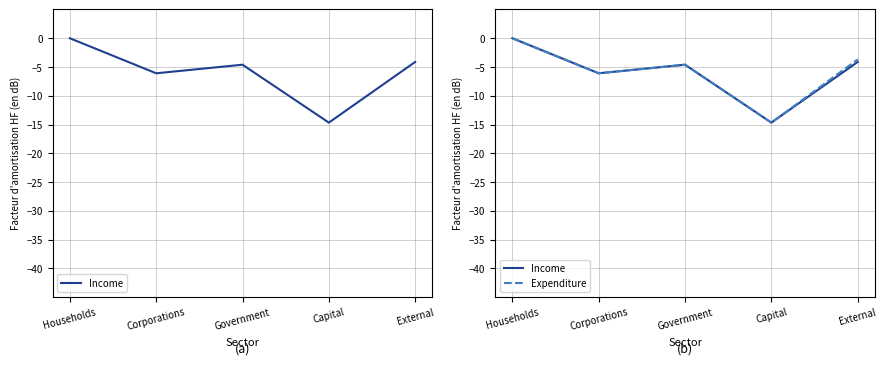

What is the value of the Expenditure point at the 2nd from the left?

-6.1